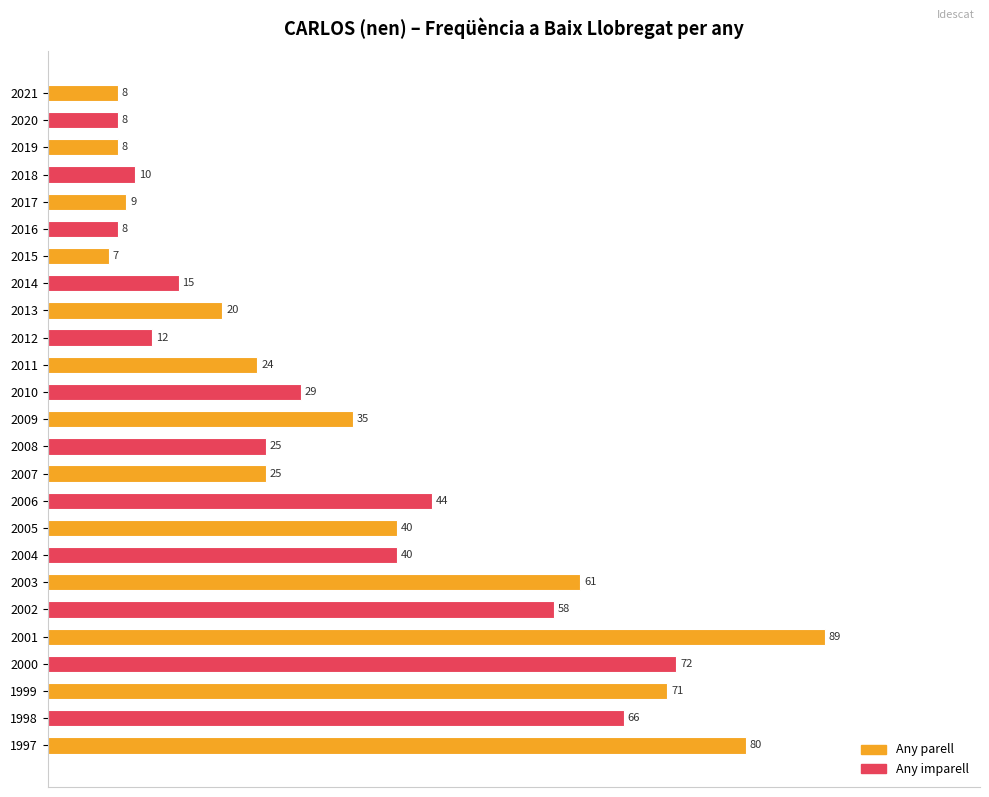

How many bars are there in total?

25